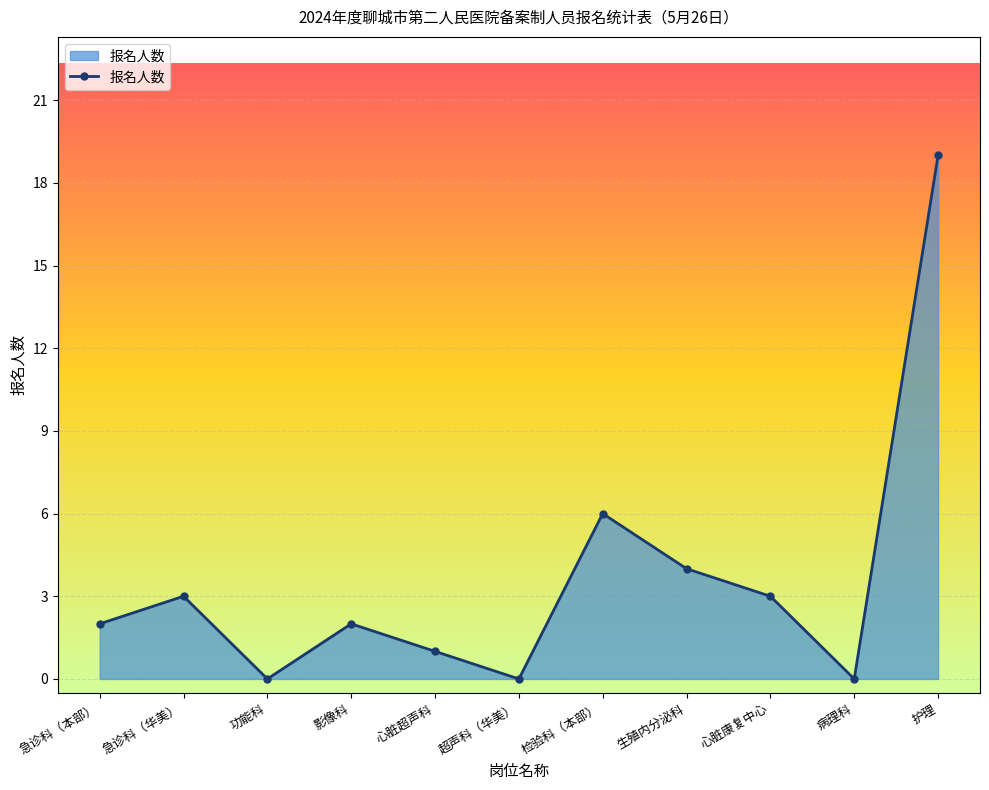

Where is the data nearest to the value 9?

检验科（本部）